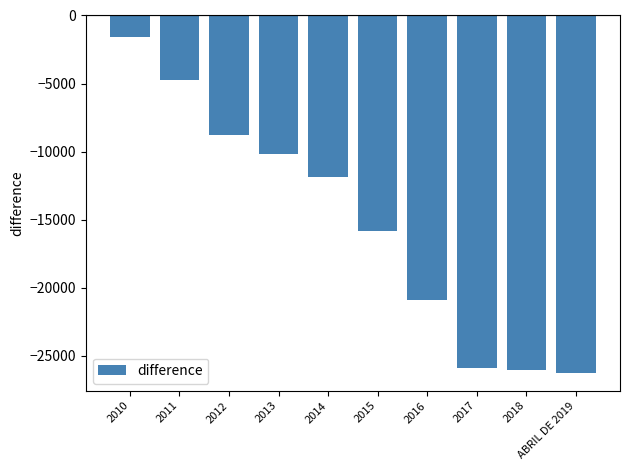

Reading left to right, extract all data points from this chart.

2010=-1548.3	2011=-4762.6	2012=-8781.3	2013=-10182.0	2014=-11860.5	2015=-15817.3	2016=-20883.5	2017=-25872.3	2018=-26035.3	ABRIL DE 2019=-26238.3